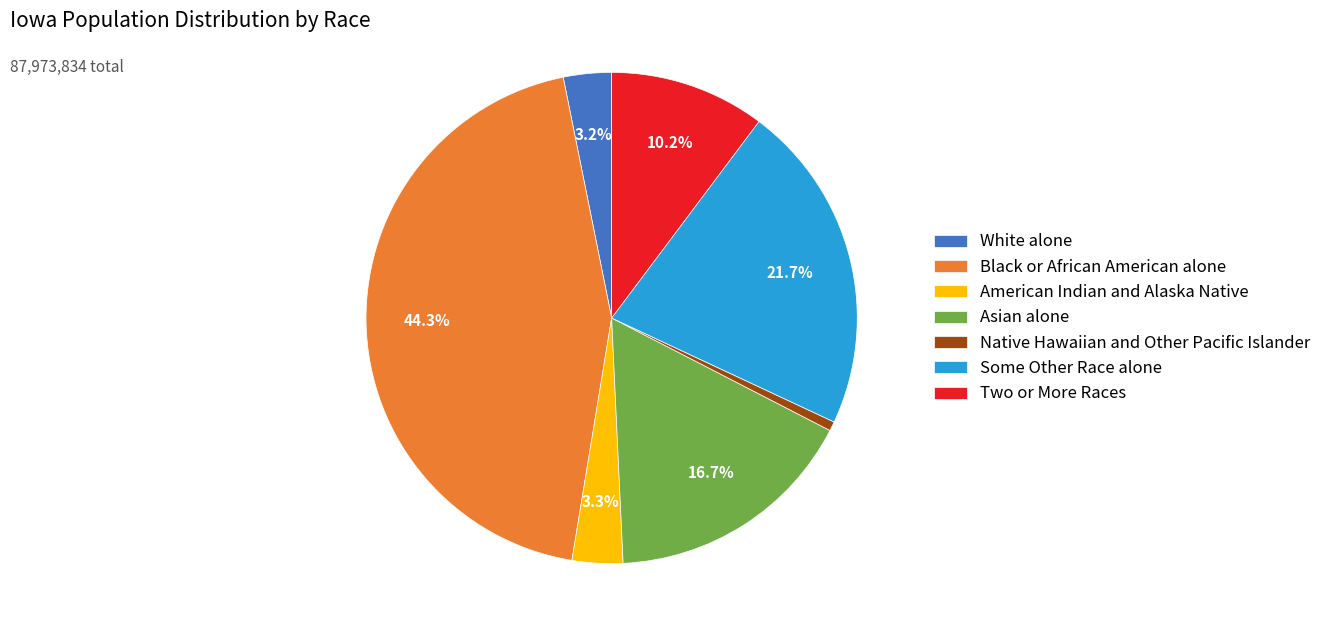

What portion of the pie excludes Asian alone?

83.3%